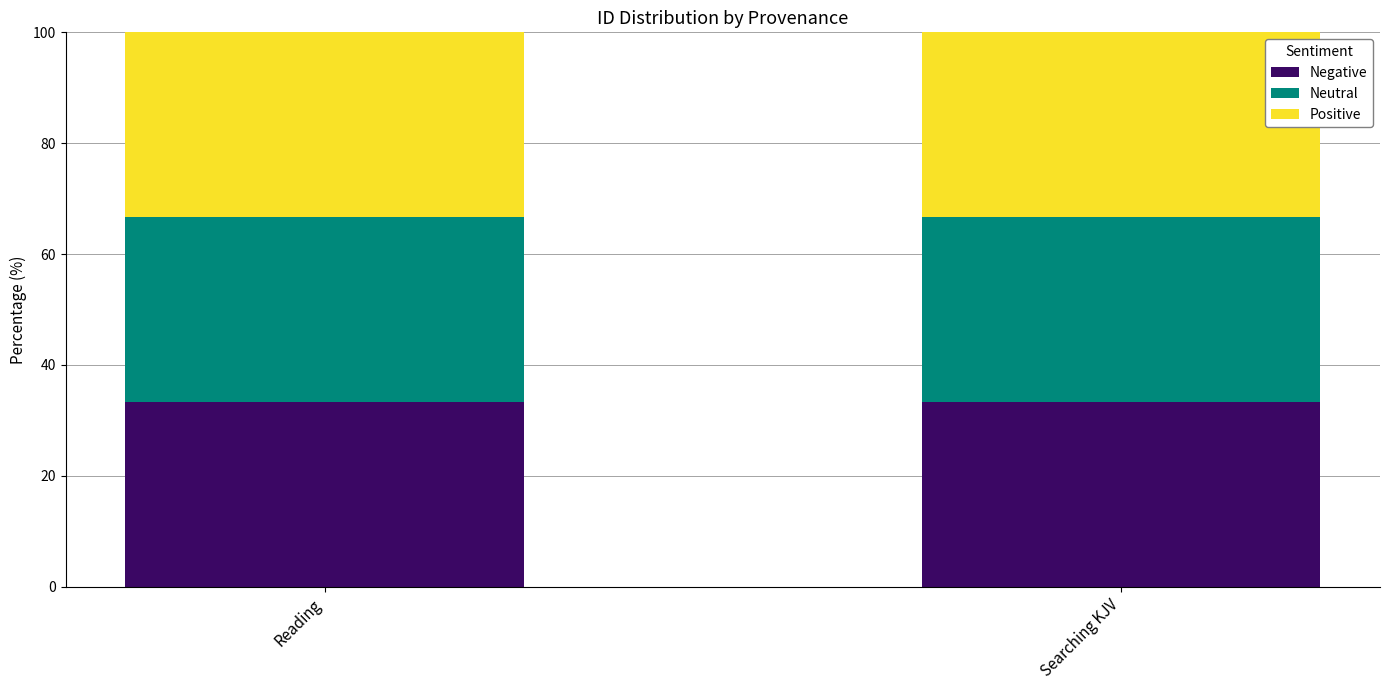

What is the sum of all Negative values?

66.6